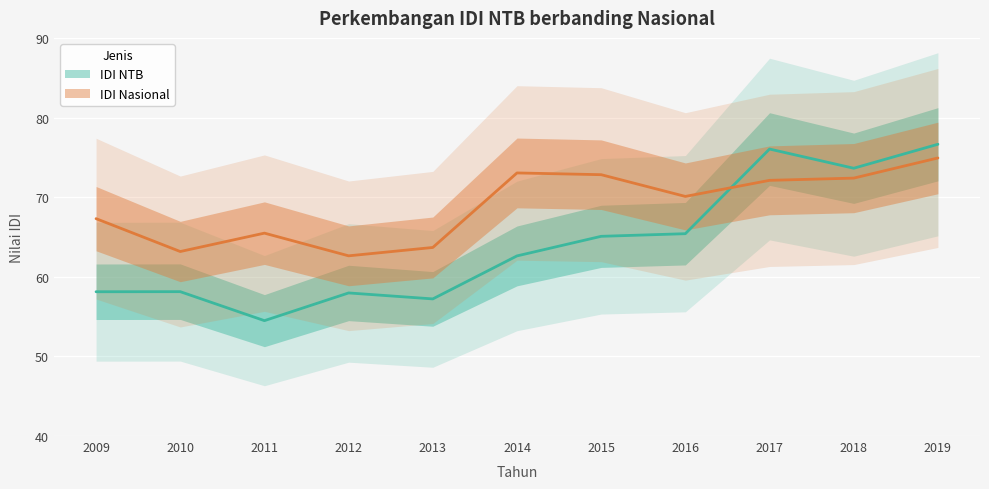

What are all the series names shown in the legend?

IDI NTB, IDI Nasional